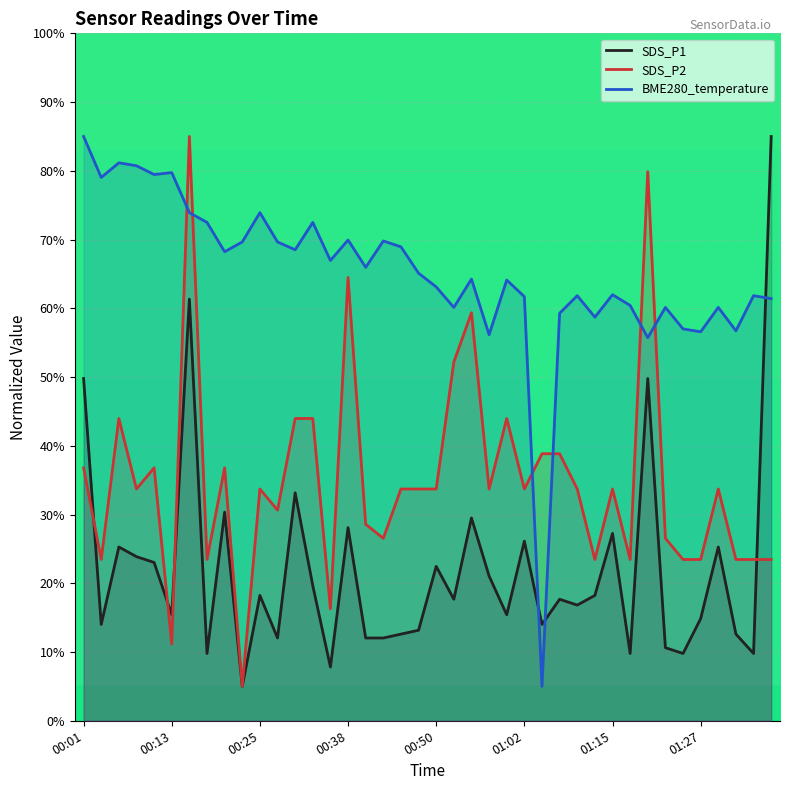

After their last crossing, which series has the higher values: SDS_P1 or BME280_temperature?

SDS_P1